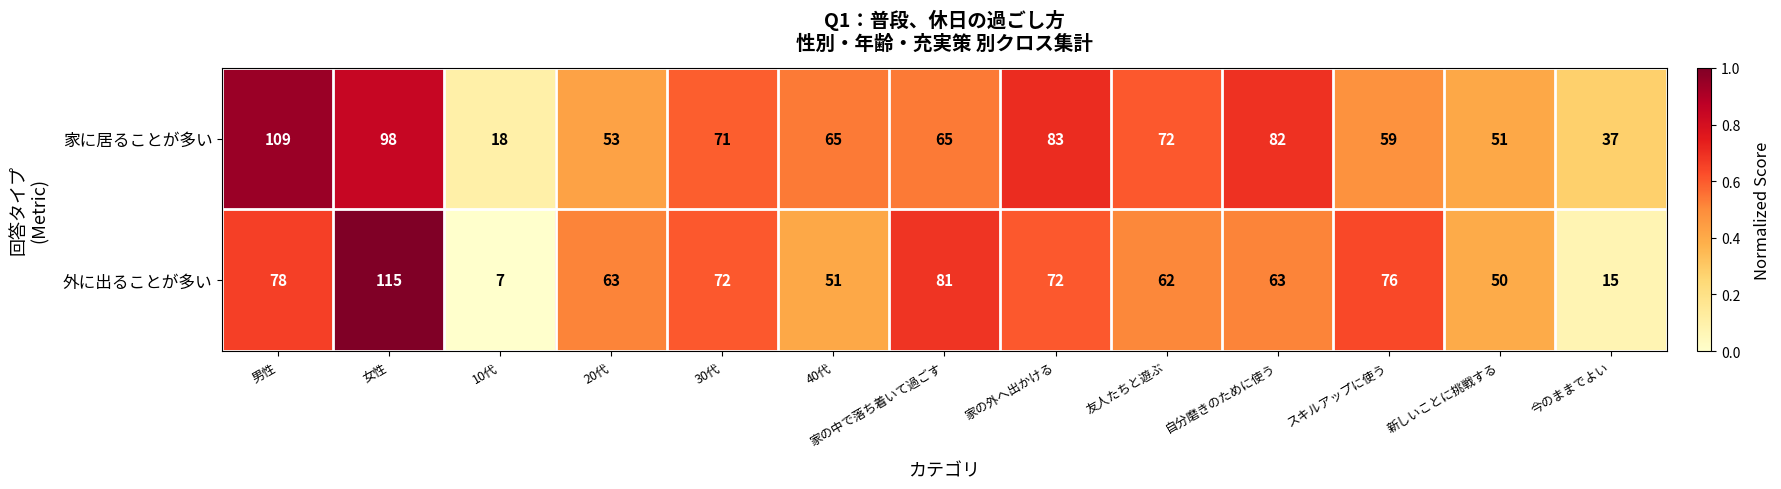

At how many categories does at least one series exceed 28?

12